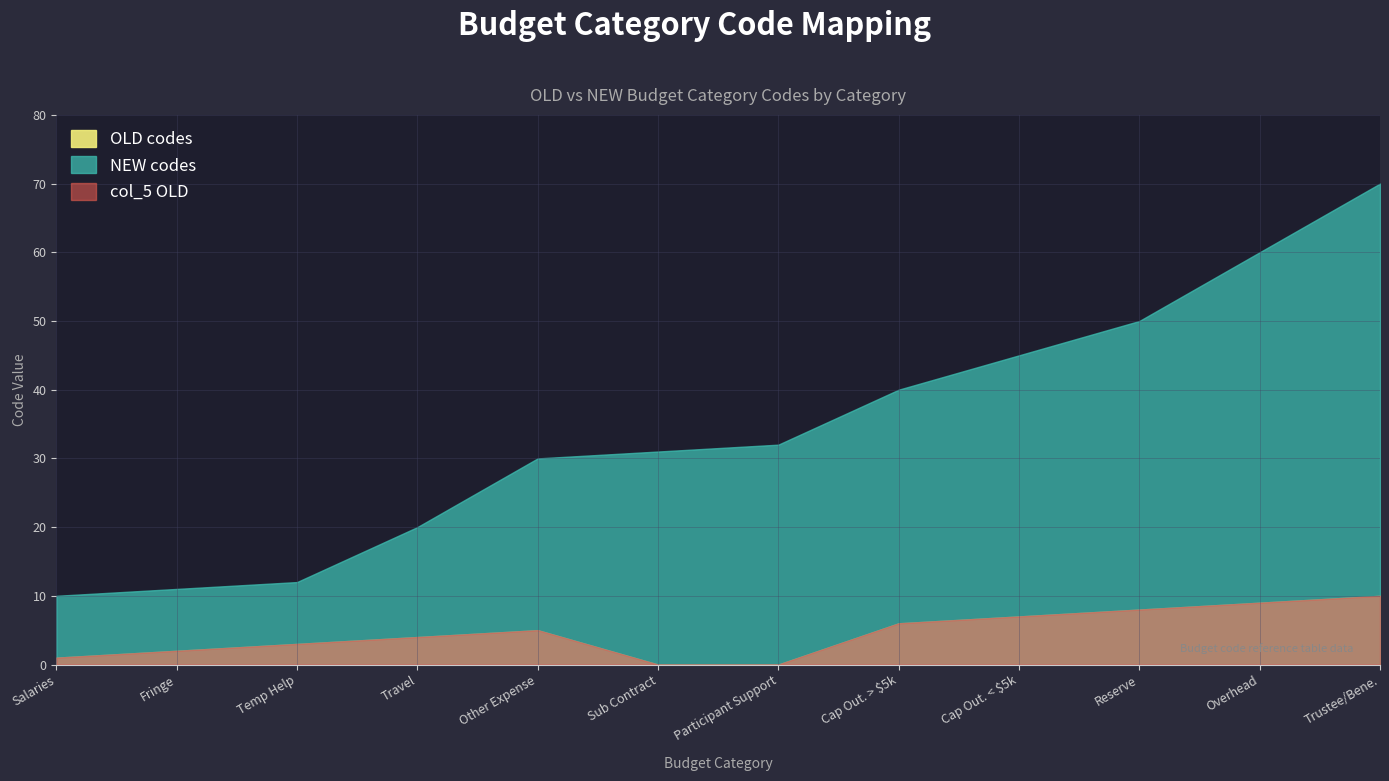

What is the label of the 10th point from the right?

Temp Help